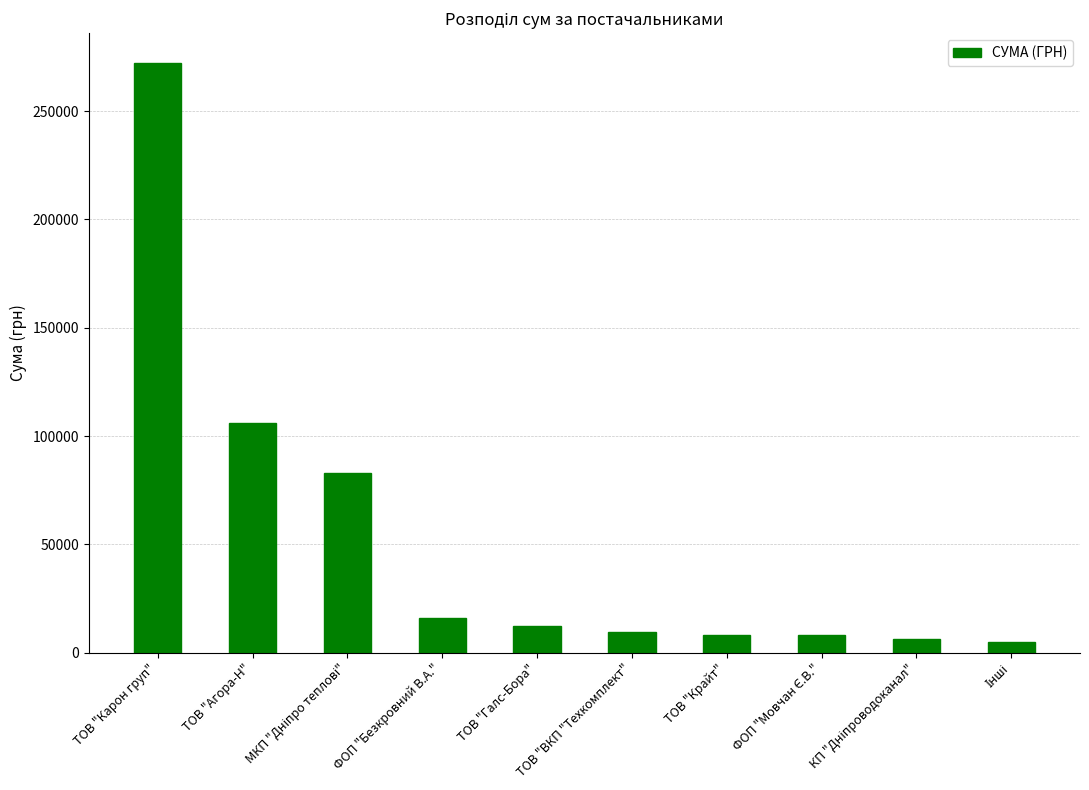

What is the average value?

52553.8